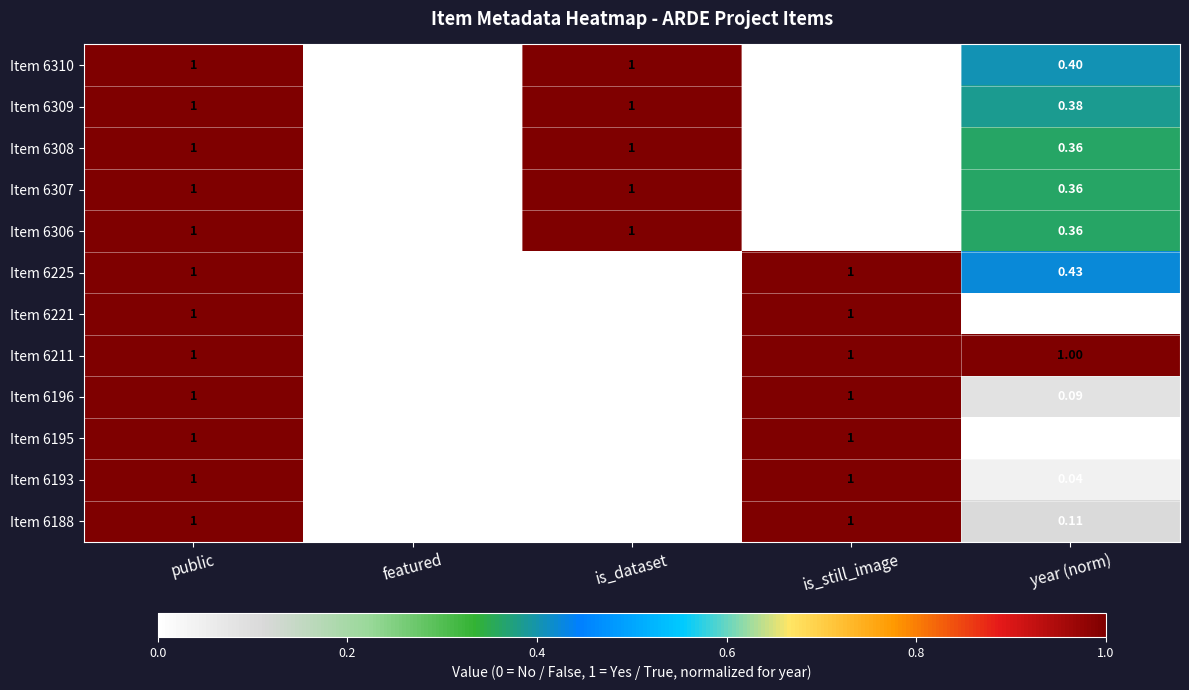

At which category is the sum across all series the highest?

public